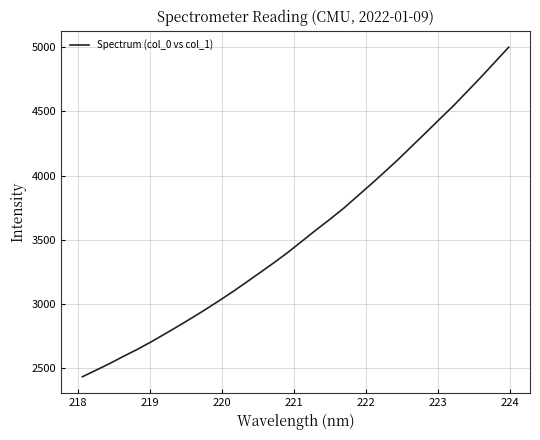

What is the difference between the maximum and minimum values?

2566.0